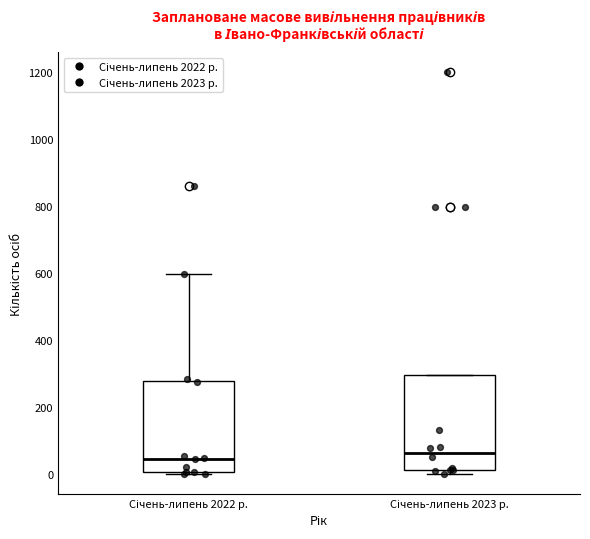

Where is the upper edge of the box for Січень-липень 2022 р. on the y-axis? The values are not printed on the chart, so give them approximately, as read against the axis.

280